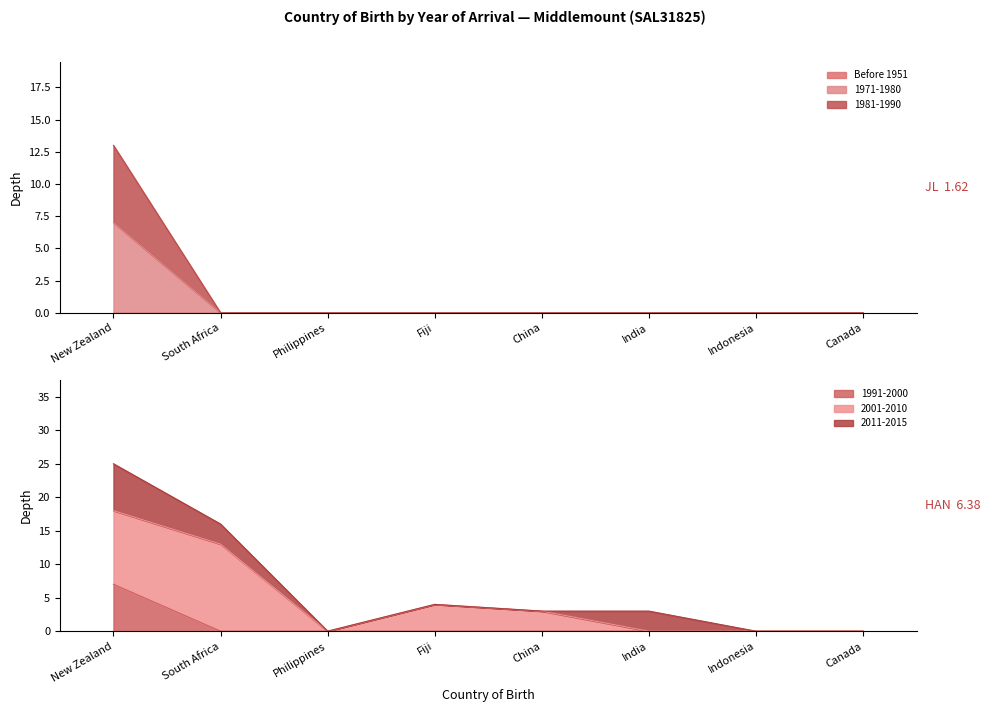

How many data points in 1981-1990 are above 0?

1